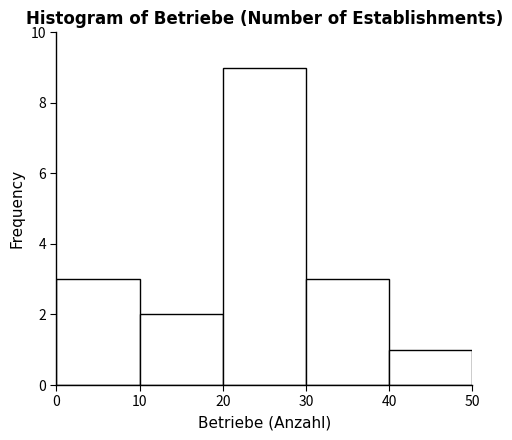

Reading left to right, transcribe this chart: for each bar, give the range it covers on the x-axis and its height. The values are not printed on the chart, so give them approximately, as read against the axis.

0 to 10: 3
10 to 20: 2
20 to 30: 9
30 to 40: 3
40 to 50: 1